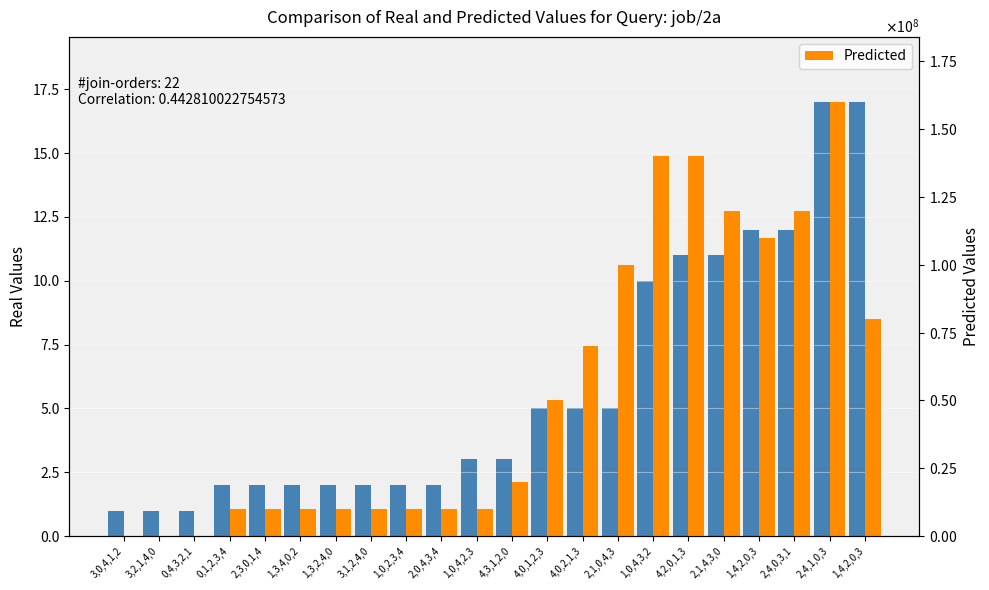

Count the number of data series in this chart.

2